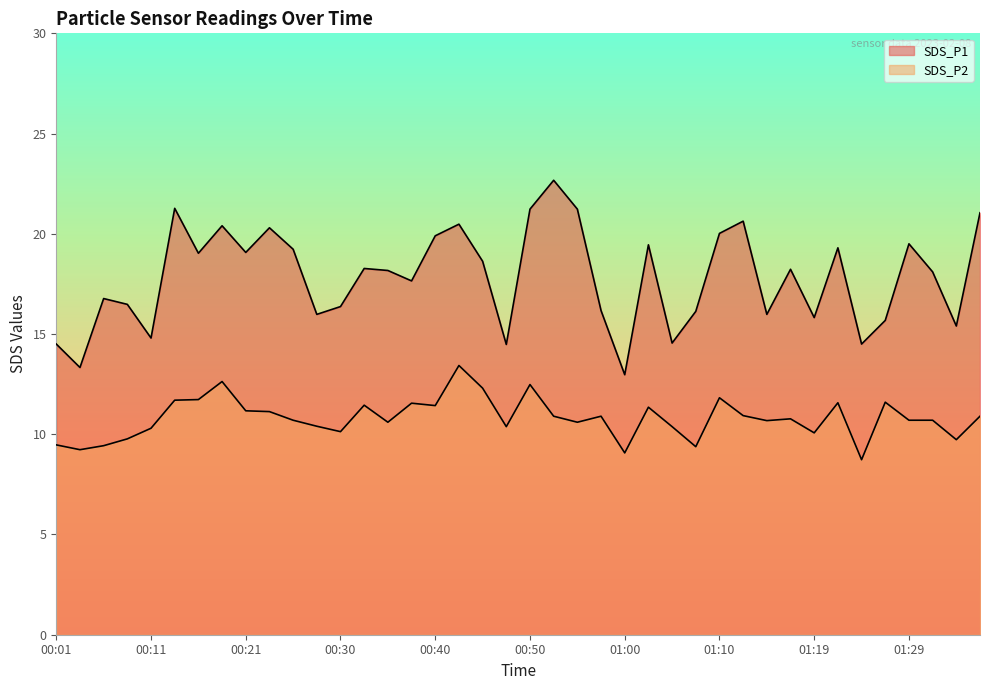

Reading left to right, what are all the values shown in this chart?

SDS_P1: 14.5	13.3	16.8	16.5	14.8	21.3	19.0	20.4	19.1	20.3	19.2	16.0	16.4	18.3	18.2	17.6	19.9	20.5	18.6	14.5	21.2	22.7	21.2	16.2	13.0	19.4	14.6	16.1	20.0	20.6	16.0	18.2	15.8	19.3	14.5	15.7	19.5	18.1	15.4	21.1
SDS_P2: 9.5	9.2	9.4	9.8	10.3	11.7	11.7	12.6	11.2	11.1	10.7	10.4	10.1	11.4	10.6	11.6	11.4	13.4	12.3	10.4	12.5	10.9	10.6	10.9	9.1	11.3	10.4	9.4	11.8	10.9	10.7	10.8	10.1	11.6	8.7	11.6	10.7	10.7	9.7	10.9